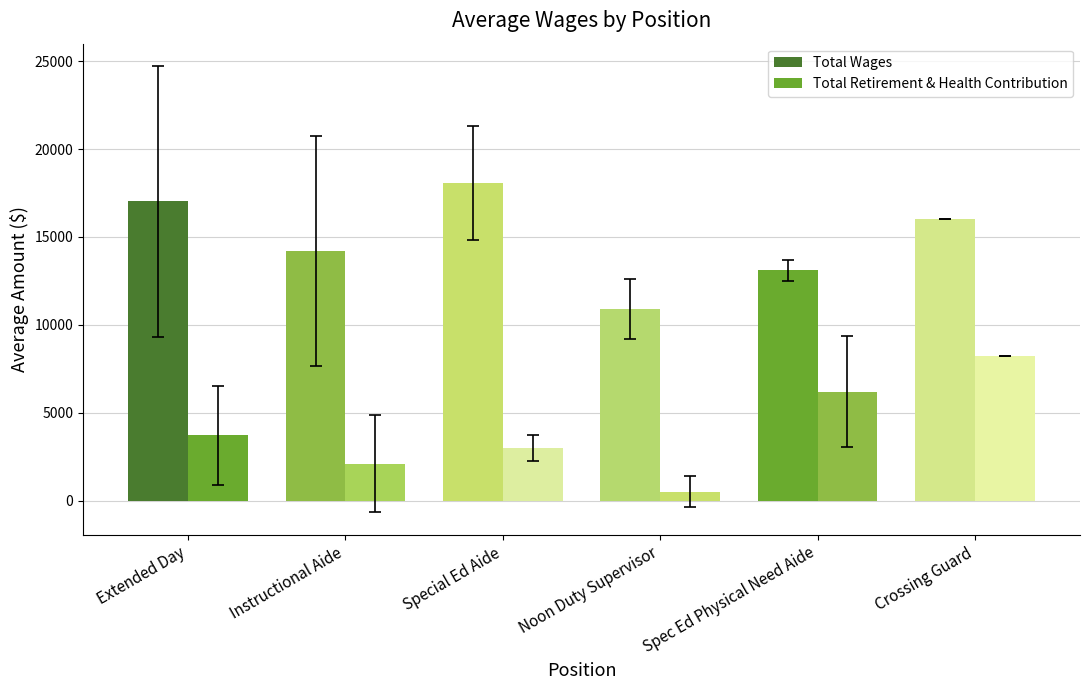

What is the approximate value of Total Retirement & Health Contribution at Spec Ed Physical Need Aide?

6197.3